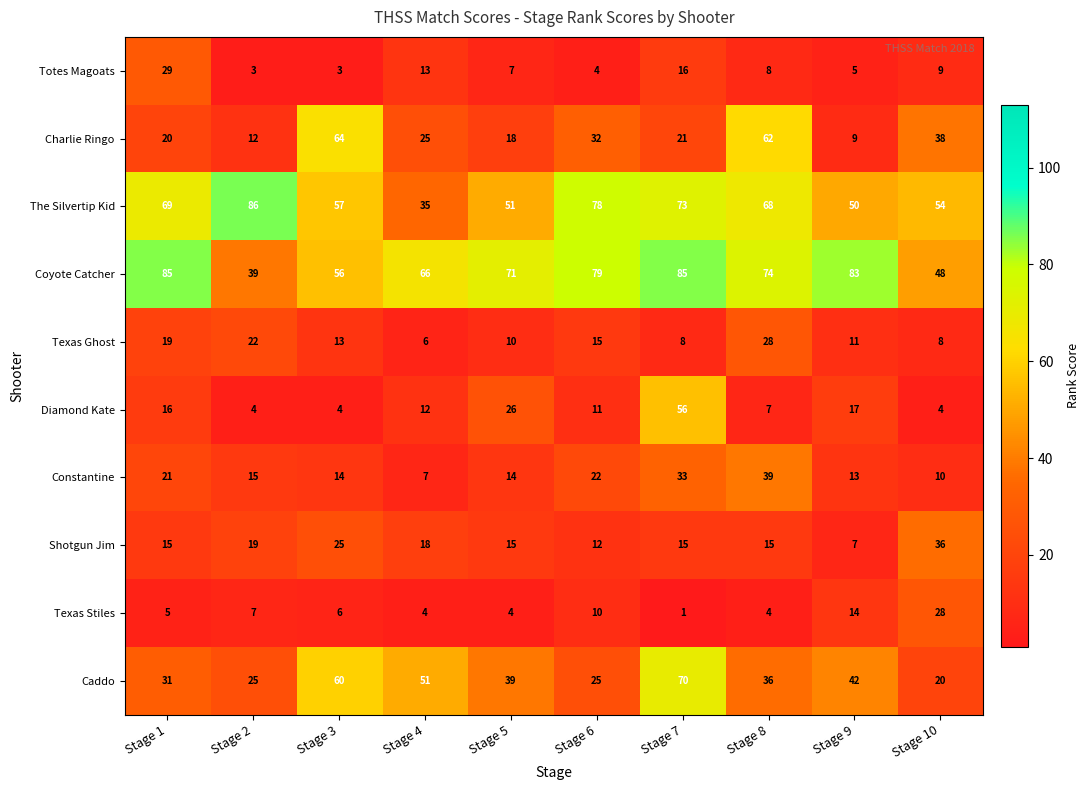

Rank the series at Stage 1 from highest to lowest value.

Coyote Catcher, The Silvertip Kid, Caddo, Totes Magoats, Constantine, Charlie Ringo, Texas Ghost, Diamond Kate, Shotgun Jim, Texas Stiles